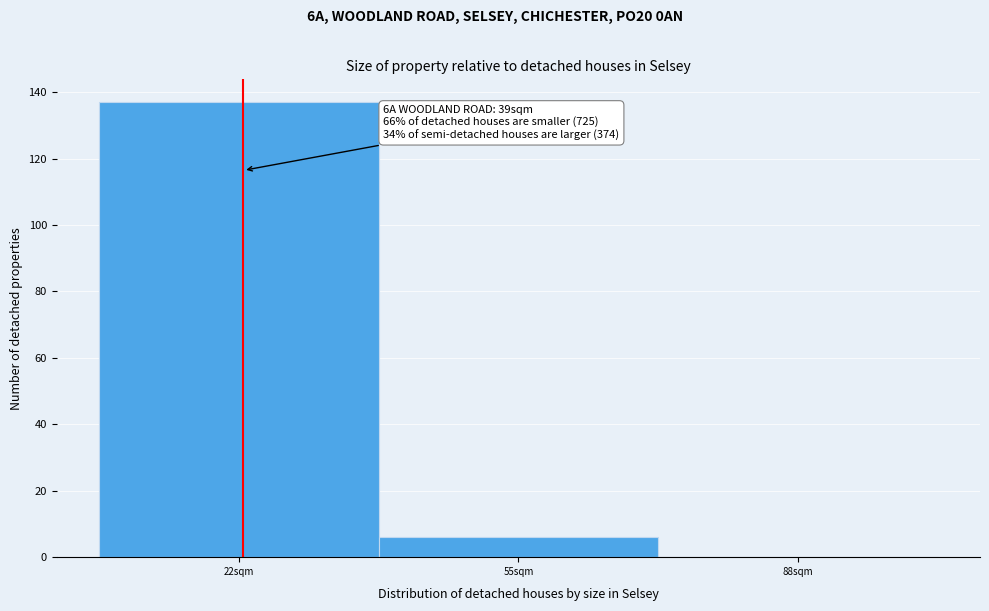

Reading left to right, transcribe all the data shown in this chart.

22sqm=137	55sqm=6	88sqm=0